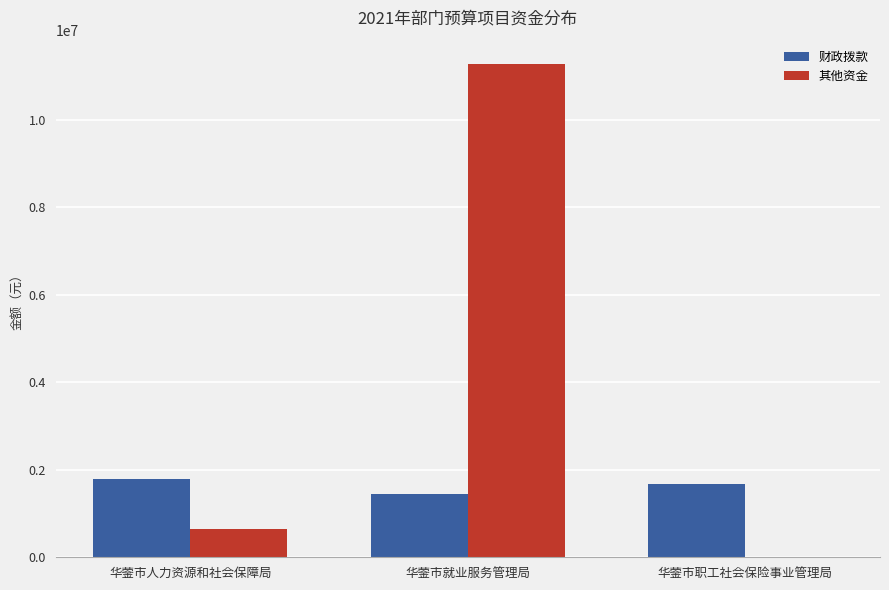

What is the total value across all series at 华蓥市职工社会保险事业管理局?

1685860